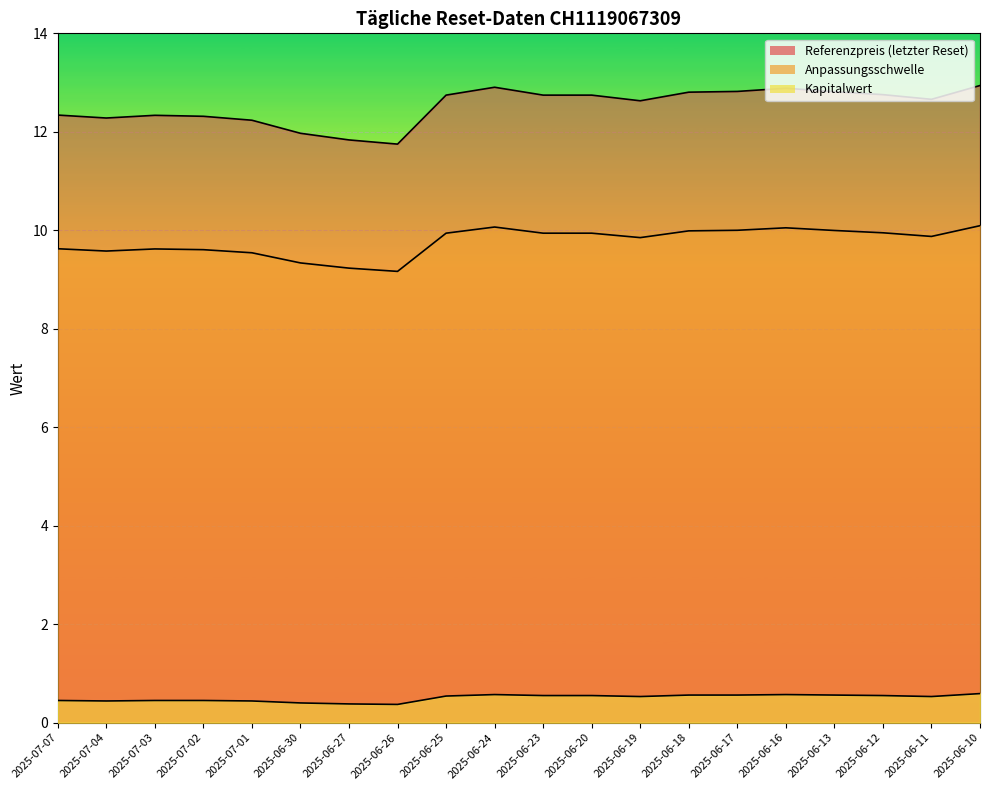

Read the Referenzpreis (letzter Reset) value at 2025-06-23.

12.7